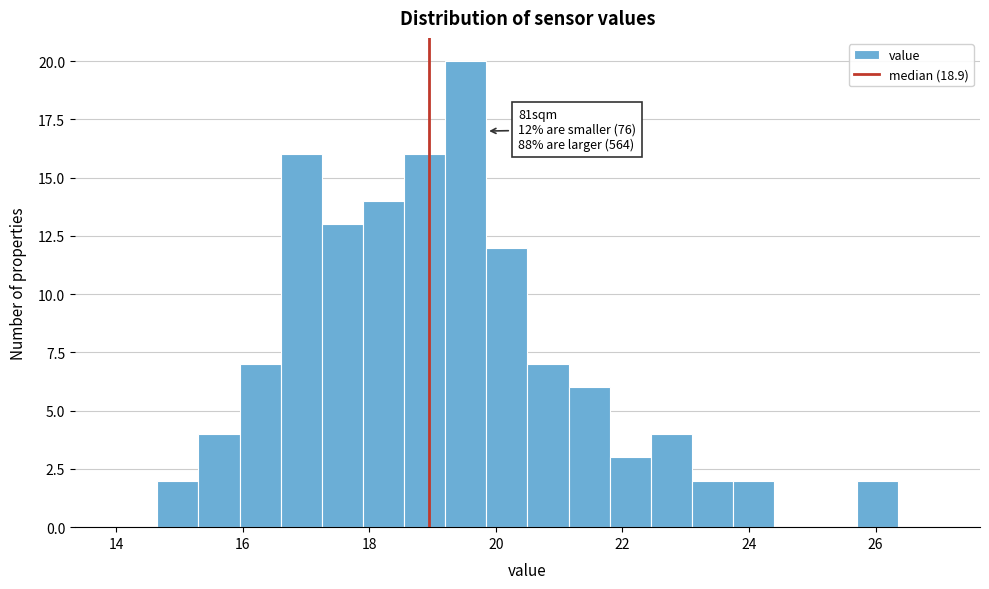

Around what value on the x-axis is the tallest bar? Give the approximate position of its centre, as read against the axis.

19.6